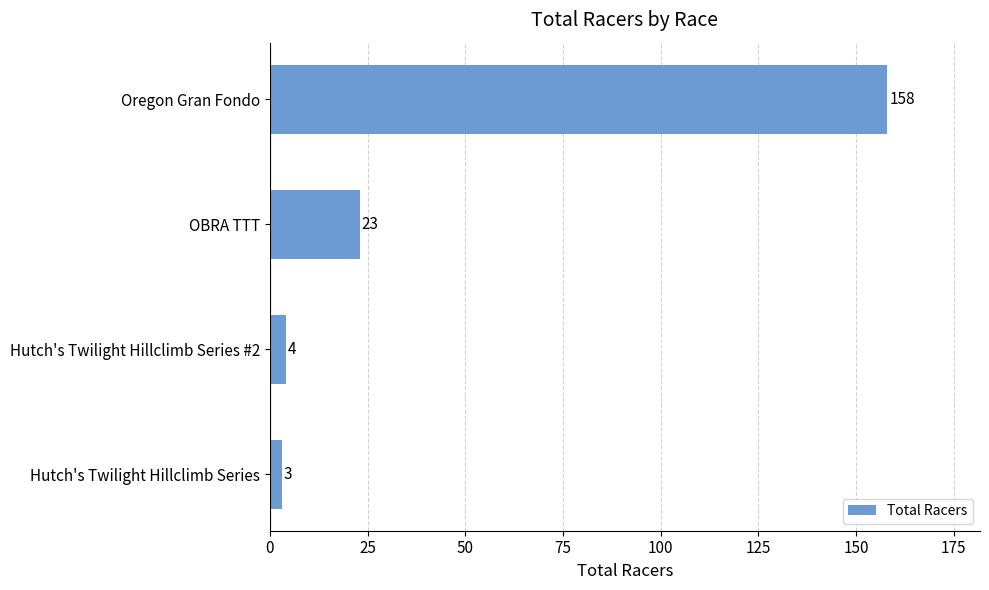

Is it true that the value at Oregon Gran Fondo is 109?

False